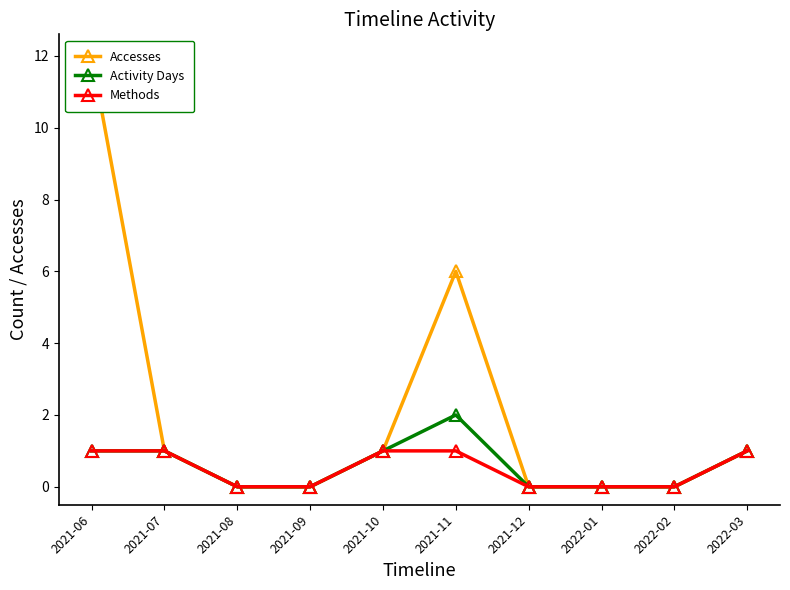

Does the chart have visible grid lines?

No